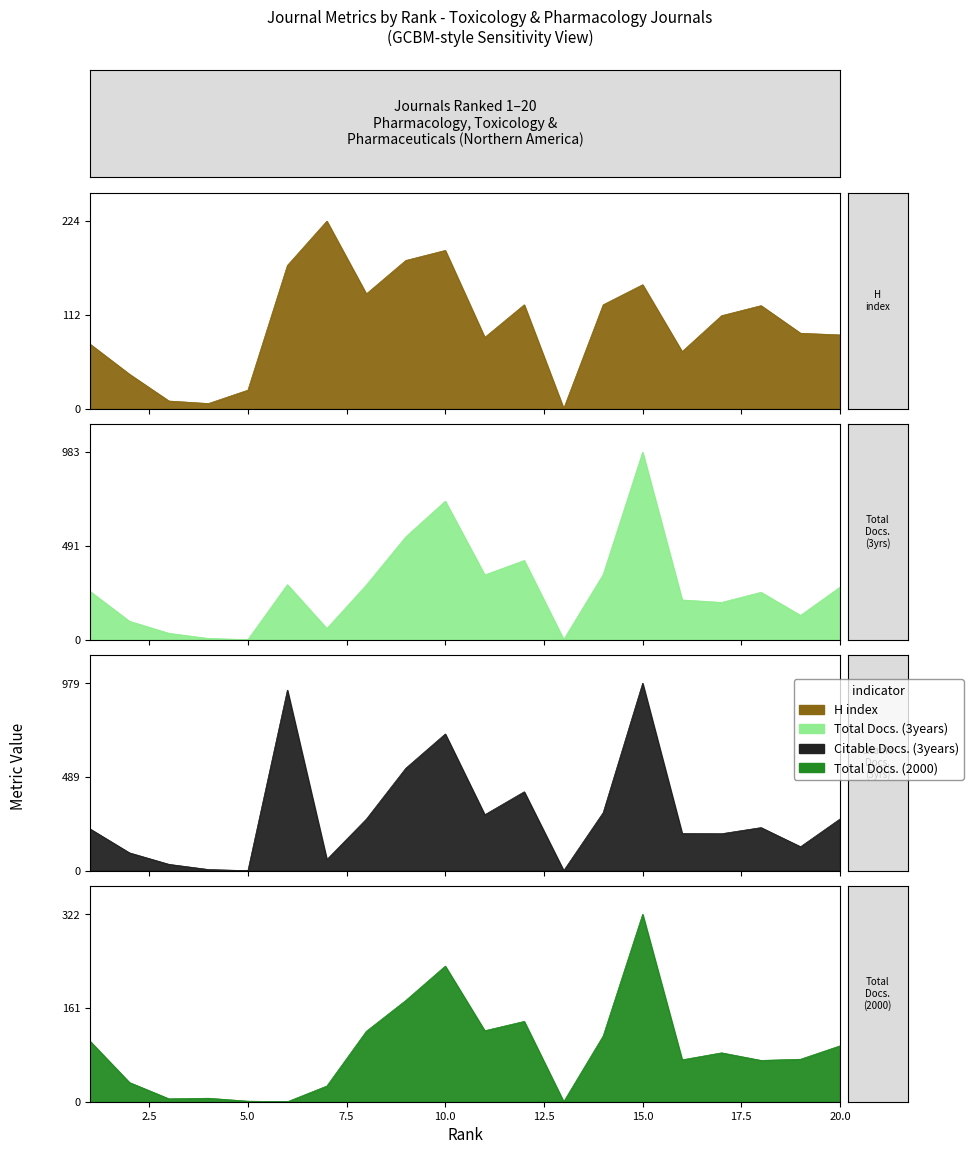

At 1, list the series in order from smallest to largest.

H index, Total Docs. (2000), Citable Docs. (3years), Total Docs. (3years)